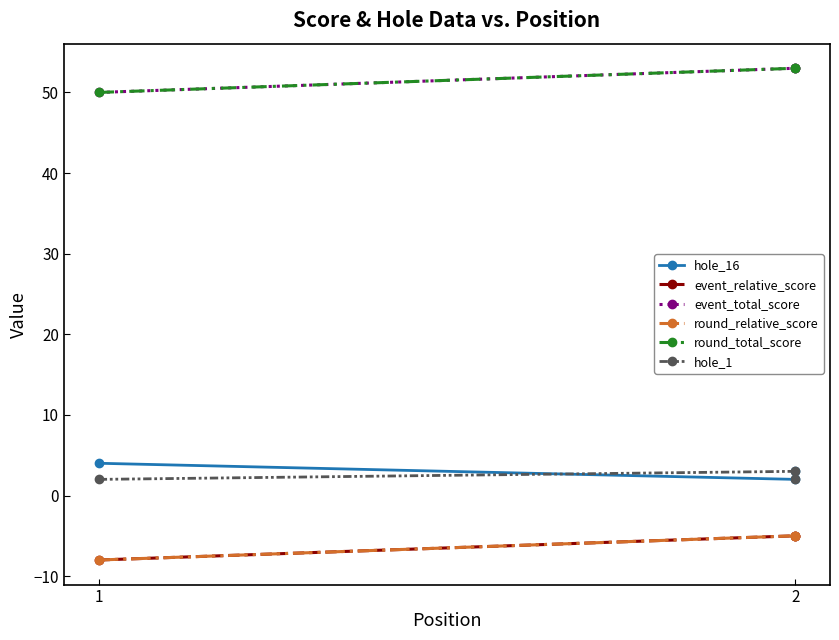

Does the chart display data point markers on the line(s)?

Yes